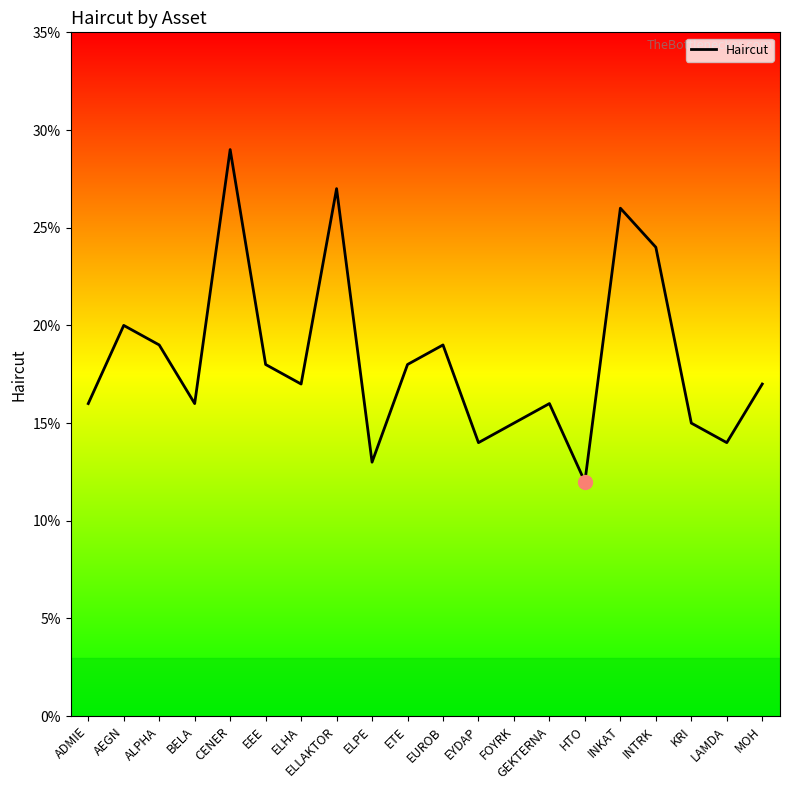

Where is the first local maximum?

AEGN